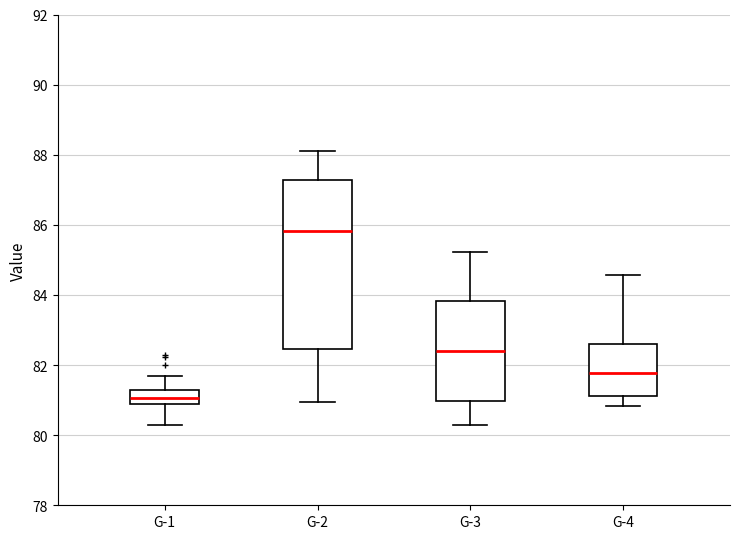

Which box is the tallest, from its lower edge to its upper edge?

G-2